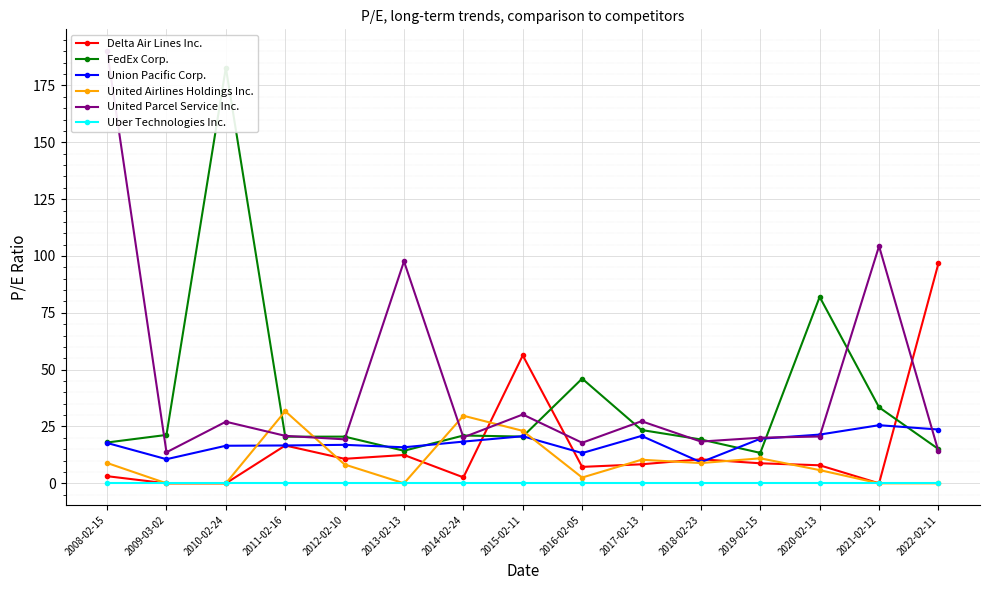

Which series has the largest total across all categories?

United Parcel Service Inc.